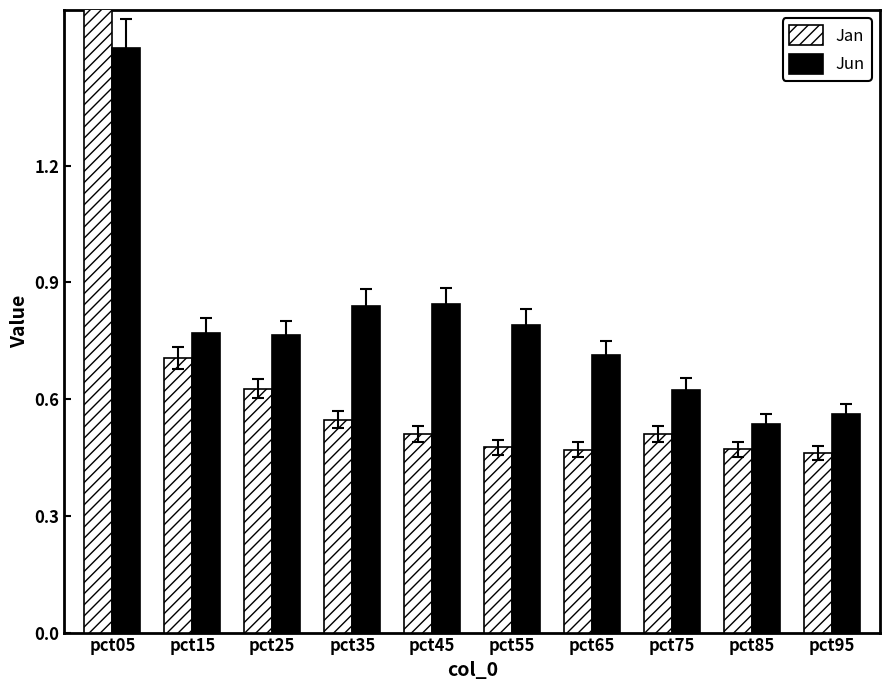

How many bars are there in each group?

2